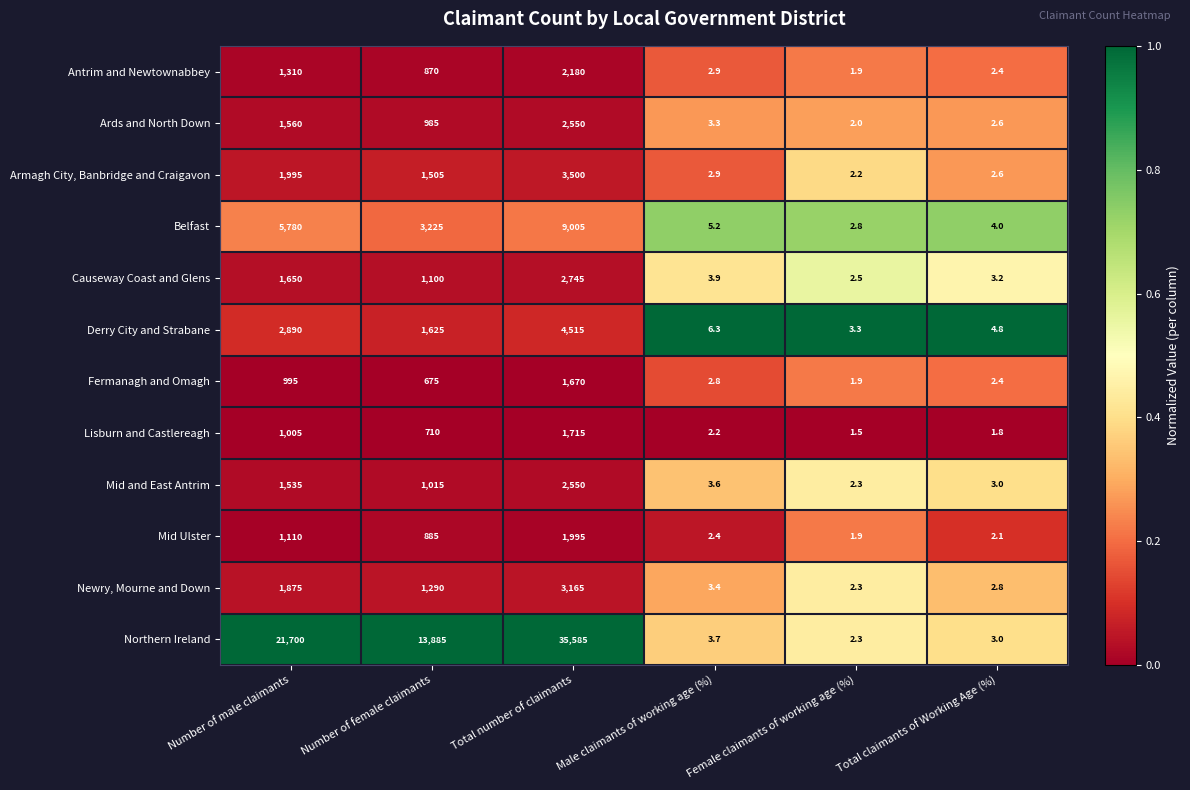

Which category has the lowest value across all series?

Female claimants of working age (%)